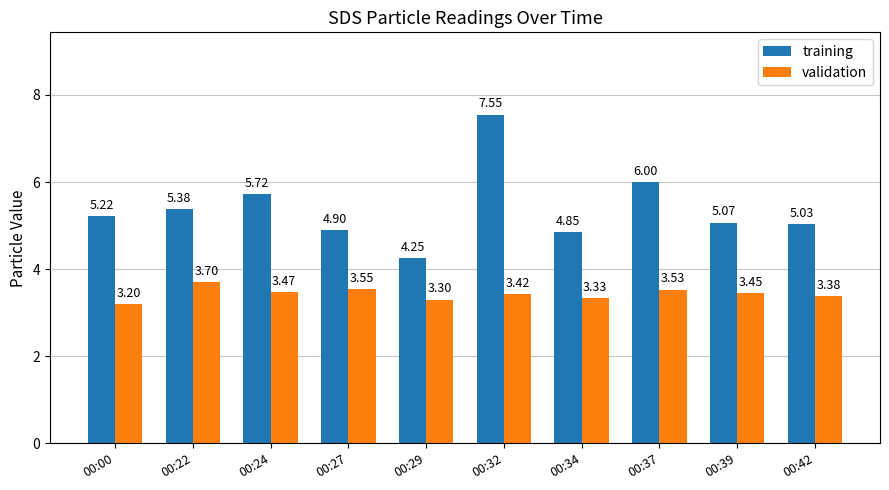

Rank the series by their average value, from lowest to highest.

validation, training